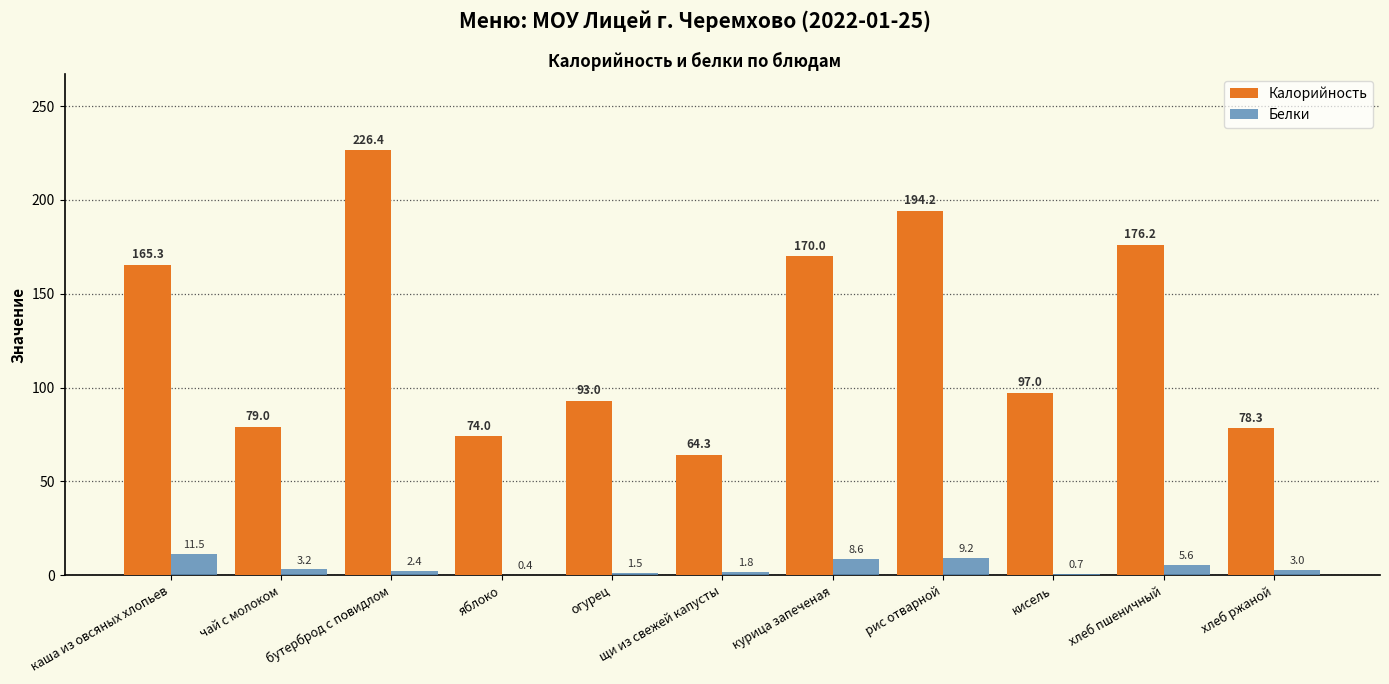

Which category has the highest value in the Калорийность series?

бутерброд с повидлом